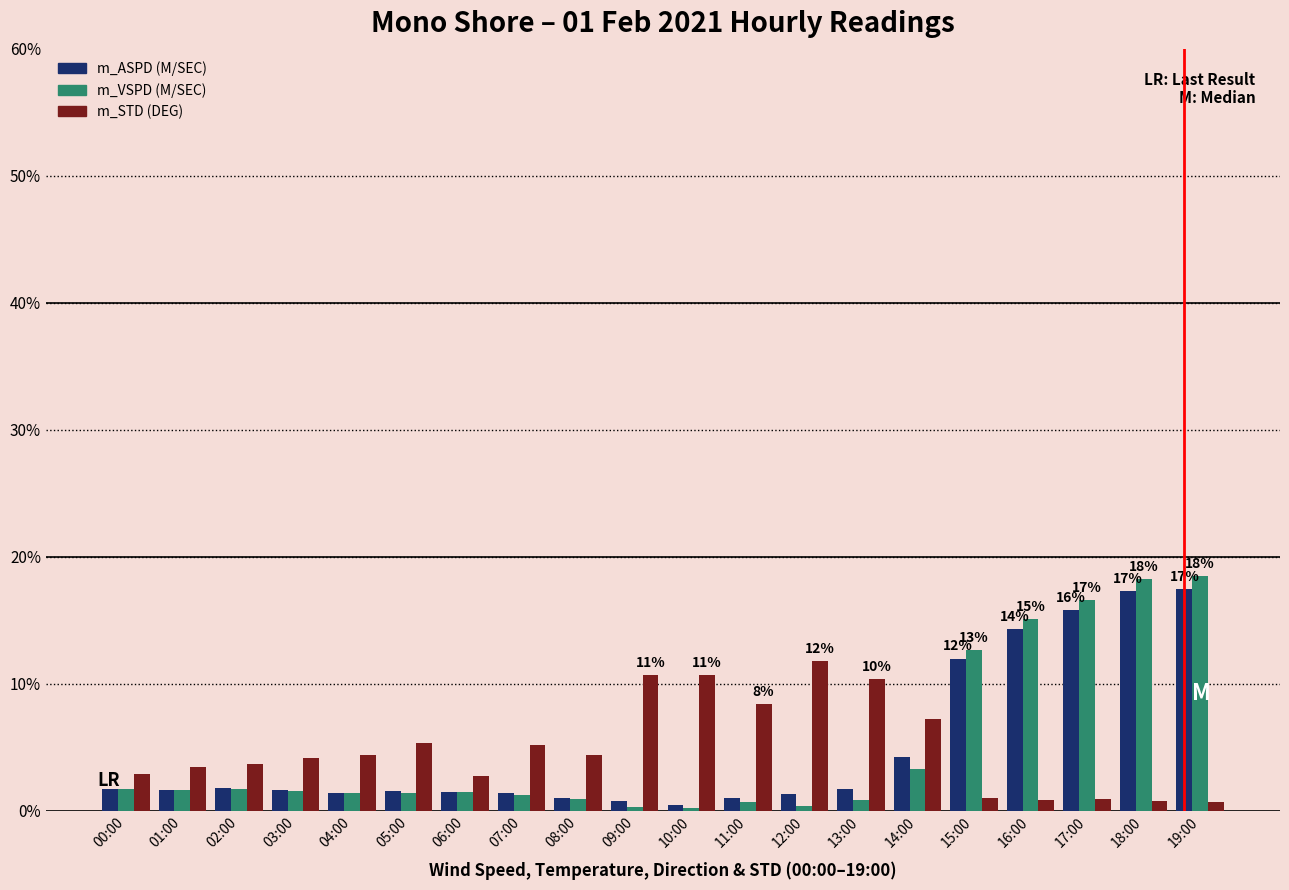

What is the difference between the maximum and minimum values in the m_STD (DEG) series?

11.1